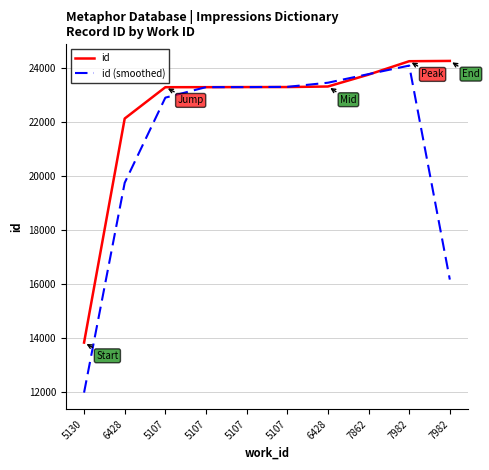

List the labels in order of id value, largest first.

7982, 7982, 7862, 6428, 5107, 5107, 5107, 5107, 6428, 5130